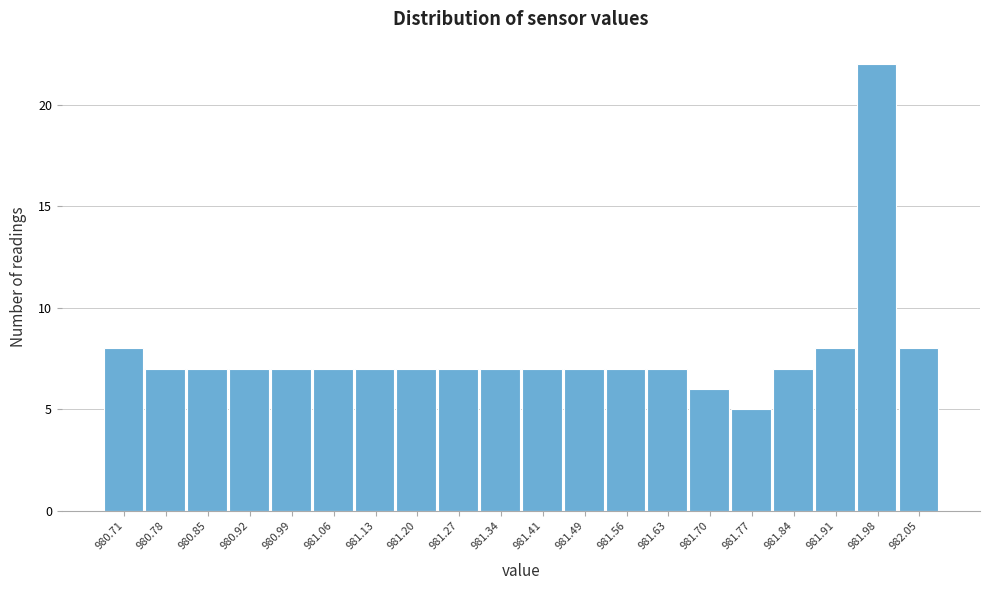

Reading left to right, what are all the values shown in this chart?

980.71=8	980.78=7	980.85=7	980.92=7	980.99=7	981.06=7	981.13=7	981.20=7	981.27=7	981.34=7	981.41=7	981.49=7	981.56=7	981.63=7	981.70=6	981.77=5	981.84=7	981.91=8	981.98=22	982.05=8